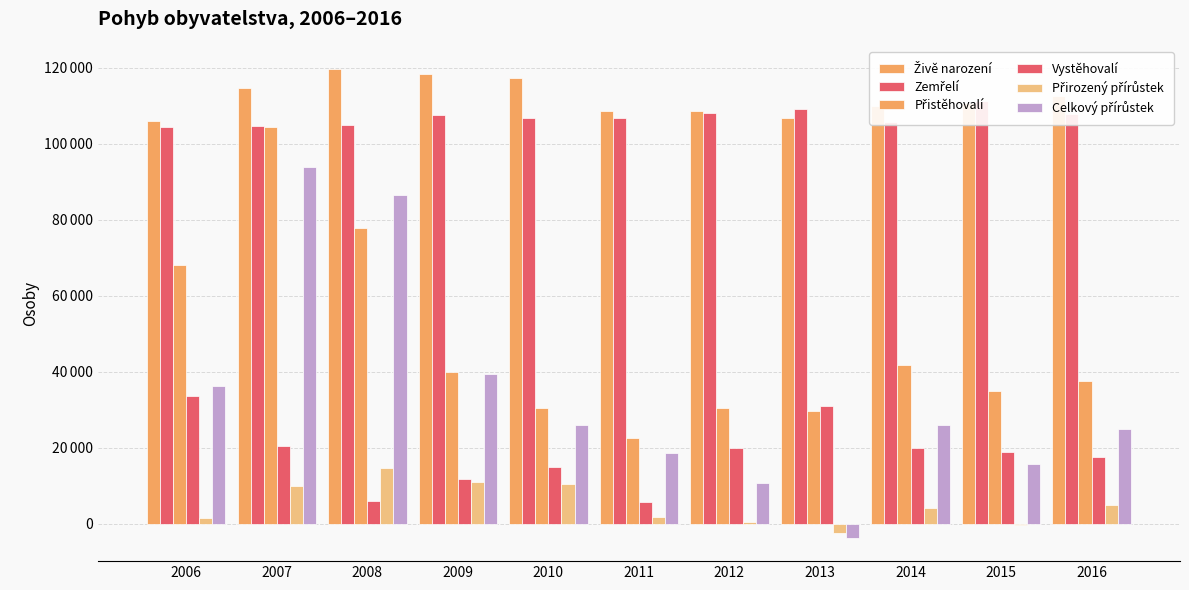

How many groups of bars are there?

11